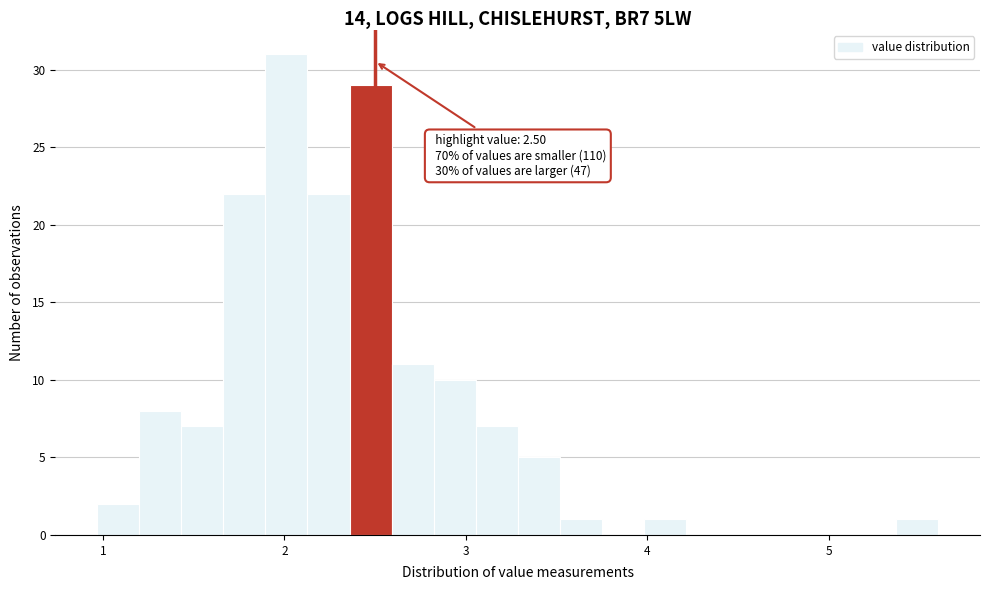

Around what value on the x-axis is the tallest bar? Give the approximate position of its centre, as read against the axis.

2.0